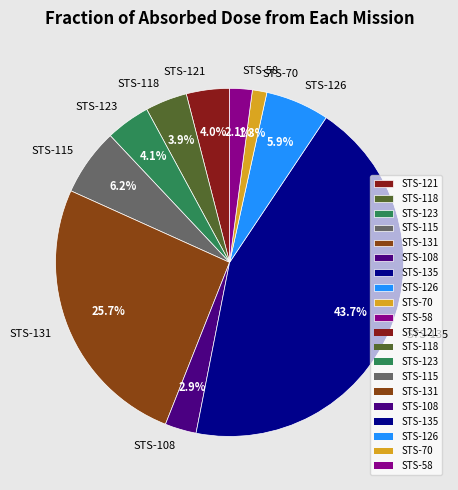

Do STS-115 and STS-108 together represent more than half of the pie?

No